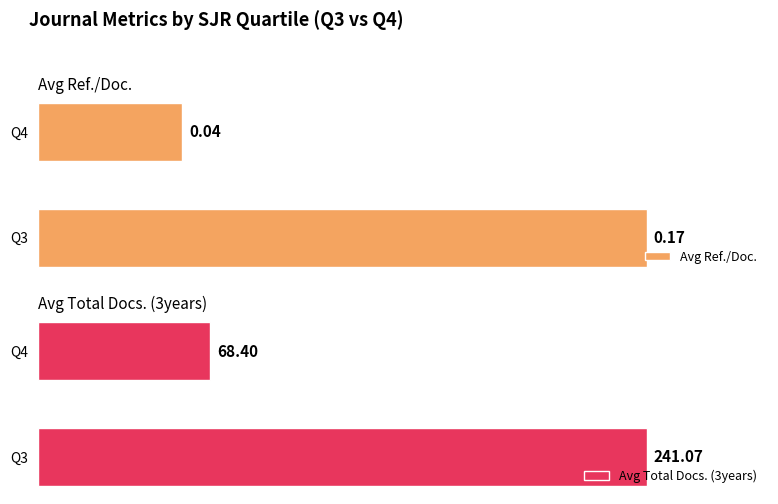

What is the minimum value for Avg Total Docs. (3years)?

68.4